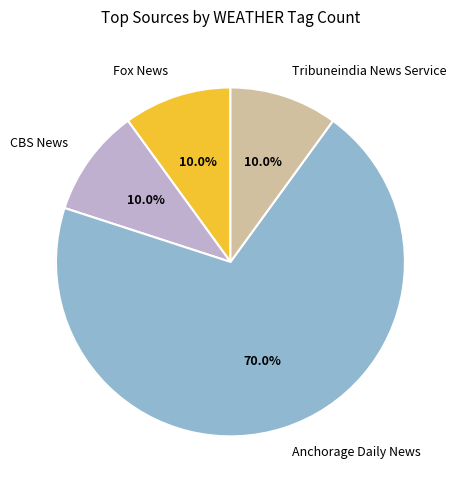

How much of the chart is everything except Tribuneindia News Service?

90.0%